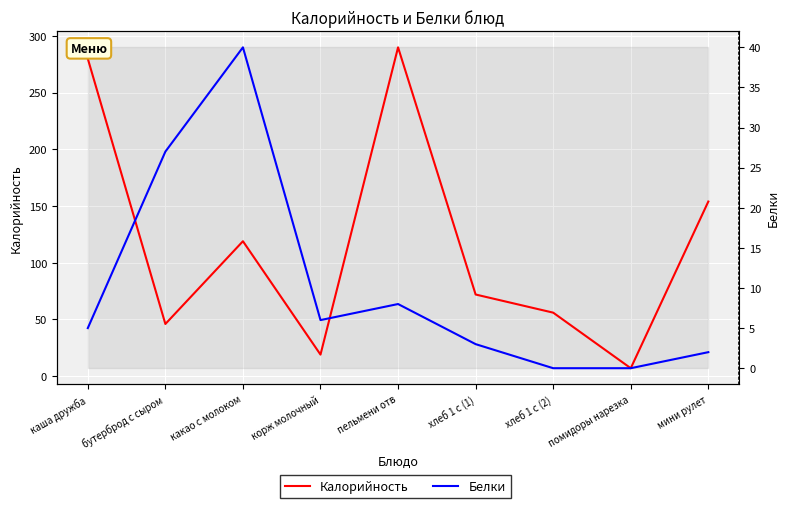

At which category does the chart reach its peak across all series?

пельмени отв